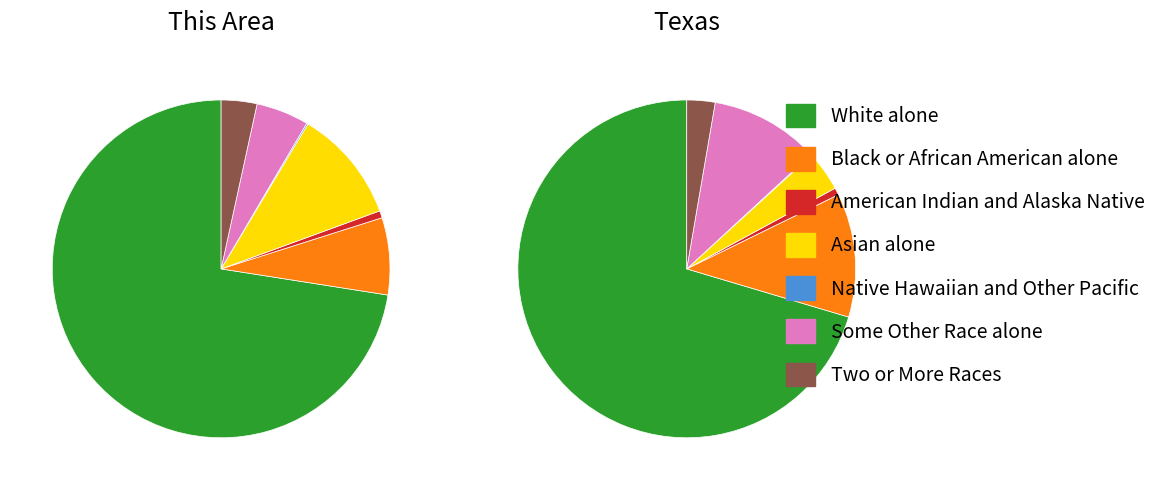

Rank the series by their average value, from highest to lowest.

Texas, This Area